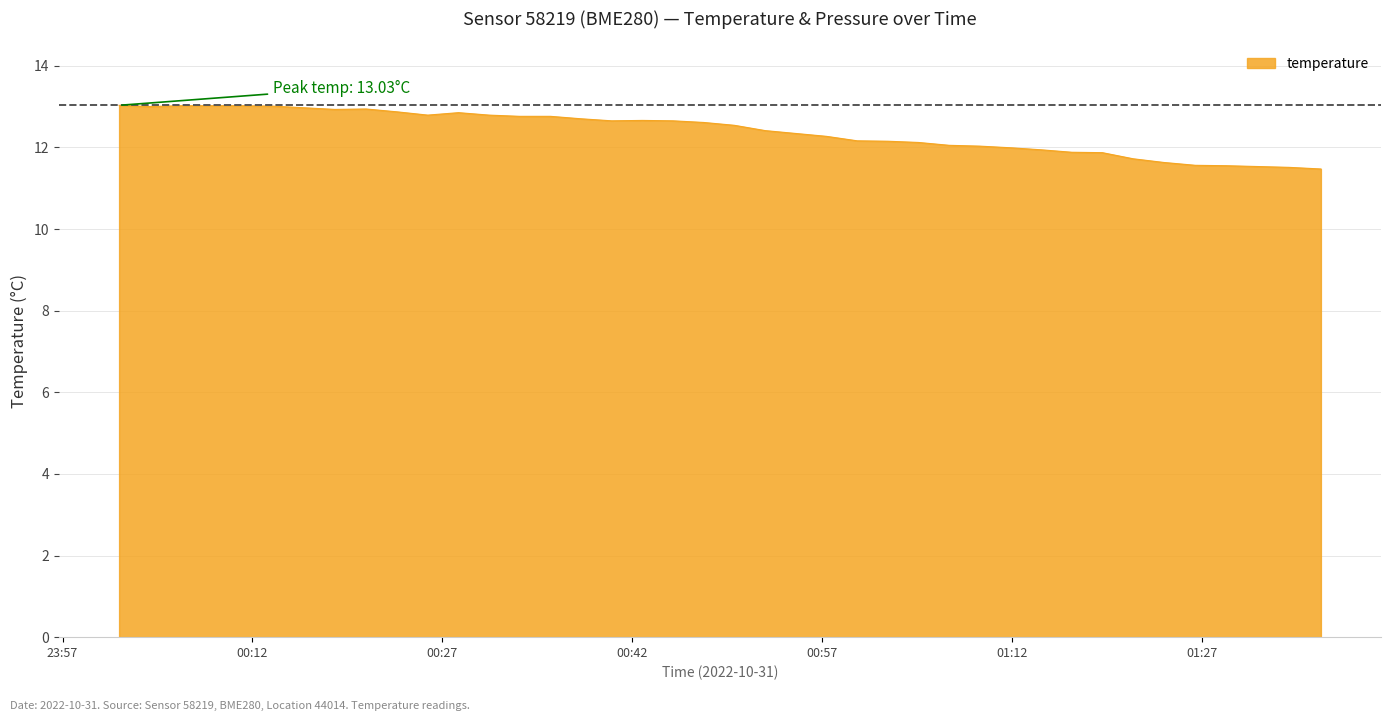

What is the difference between the maximum and minimum values?

1.6